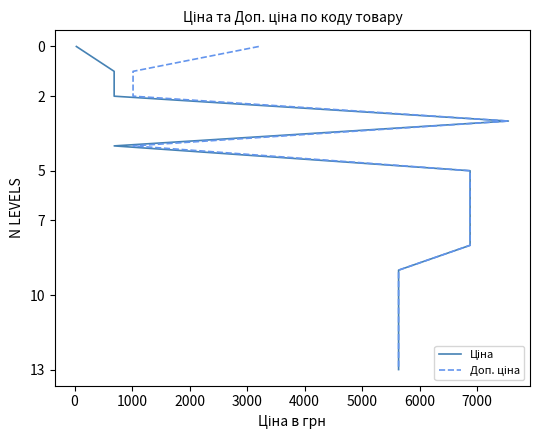

True or false: Ціна and Доп. ціна intersect in this chart.

False